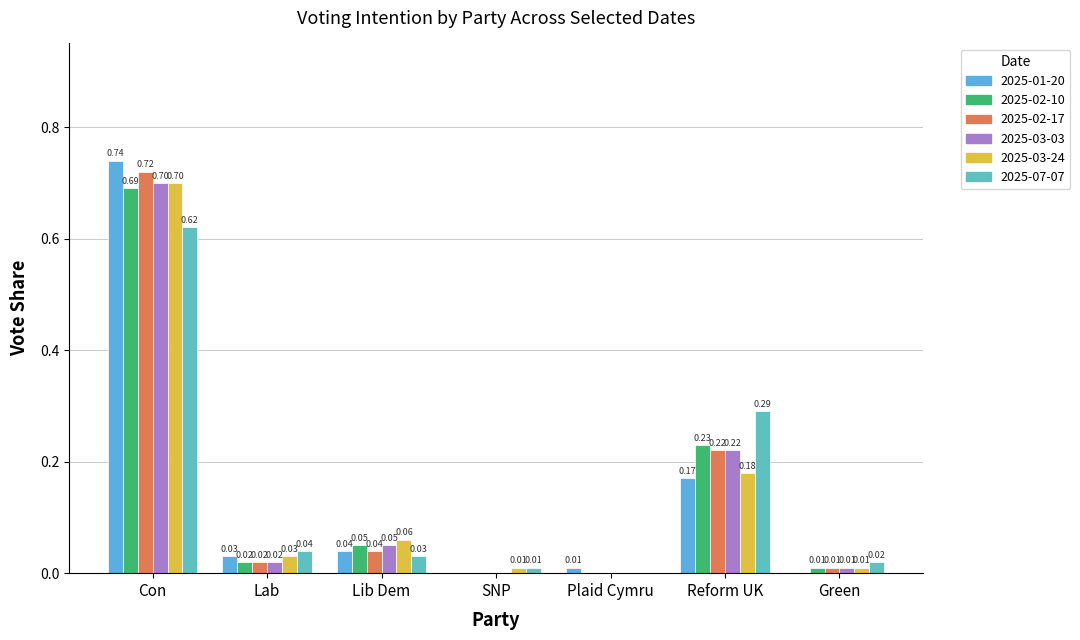

Reading left to right, transcribe all the data shown in this chart.

2025-01-20: Con=0.7	Lab=0.0	Lib Dem=0.0	SNP=0.0	Plaid Cymru=0.0	Reform UK=0.2	Green=0.0
2025-02-10: Con=0.7	Lab=0.0	Lib Dem=0.1	SNP=0.0	Plaid Cymru=0.0	Reform UK=0.2	Green=0.0
2025-02-17: Con=0.7	Lab=0.0	Lib Dem=0.0	SNP=0.0	Plaid Cymru=0.0	Reform UK=0.2	Green=0.0
2025-03-03: Con=0.7	Lab=0.0	Lib Dem=0.1	SNP=0.0	Plaid Cymru=0.0	Reform UK=0.2	Green=0.0
2025-03-24: Con=0.7	Lab=0.0	Lib Dem=0.1	SNP=0.0	Plaid Cymru=0.0	Reform UK=0.2	Green=0.0
2025-07-07: Con=0.6	Lab=0.0	Lib Dem=0.0	SNP=0.0	Plaid Cymru=0.0	Reform UK=0.3	Green=0.0